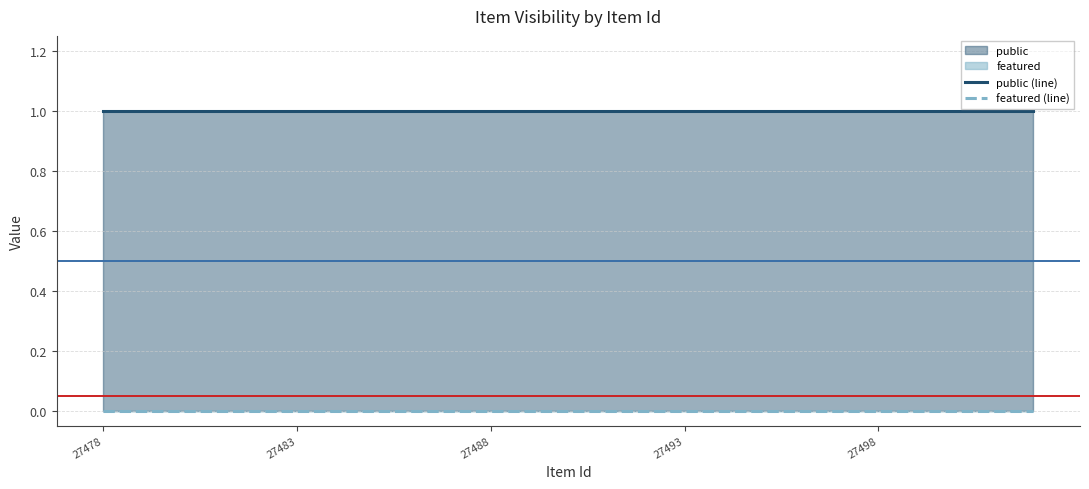

At which label does public (line) reach its peak?

27478